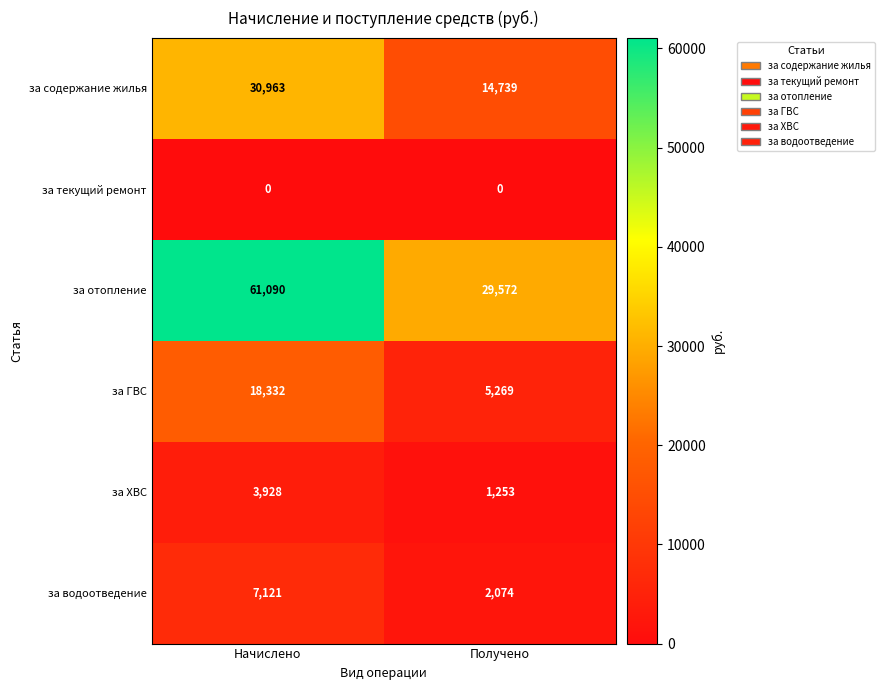

What value does the за ГВС series have at Начислено, to the nearest 10?

18330